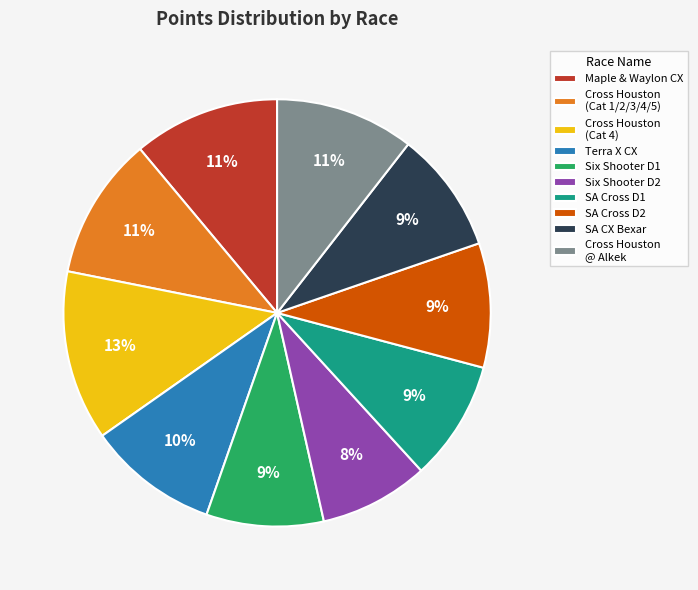

To the nearest percent, what is the average slice percentage?

10%